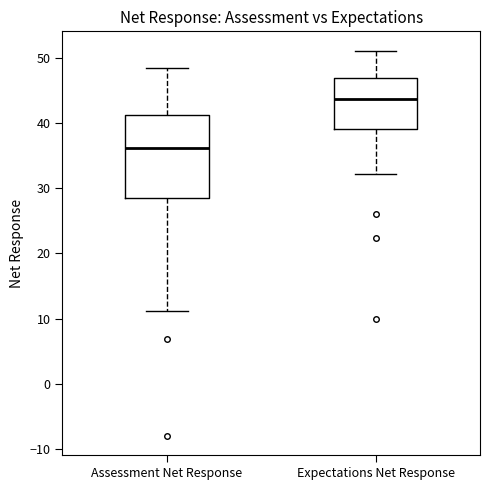

Which box is the tallest, from its lower edge to its upper edge?

Assessment Net Response